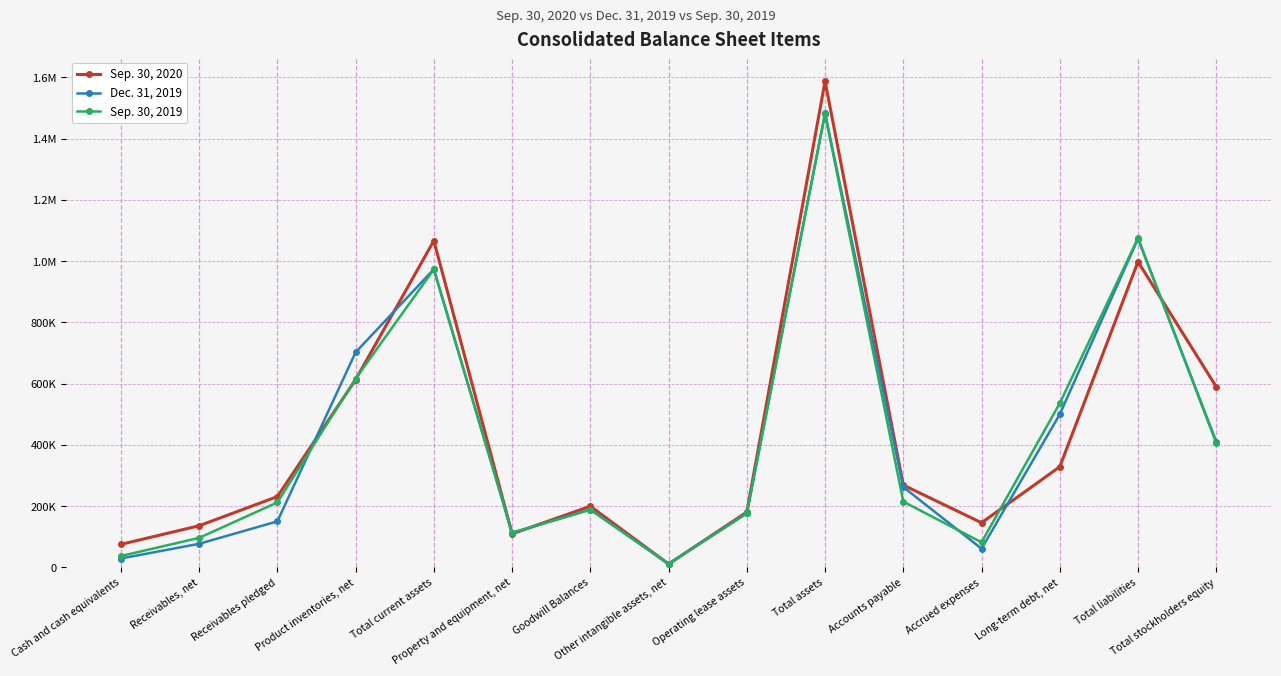

Rank the series by their maximum value, from highest to lowest.

Sep. 30, 2020, Dec. 31, 2019, Sep. 30, 2019